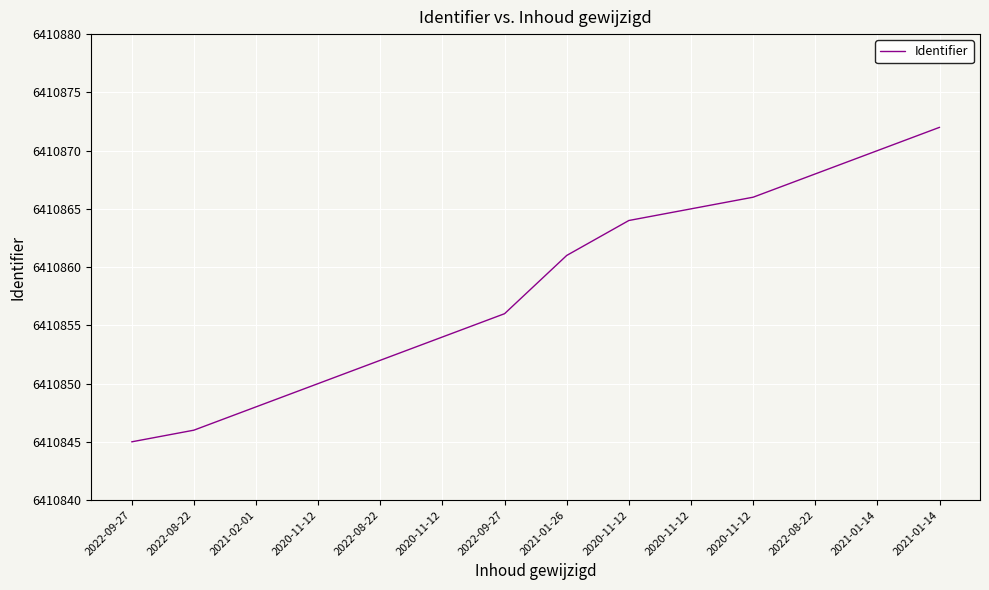

Which category has the highest value across all series?

2021-01-14